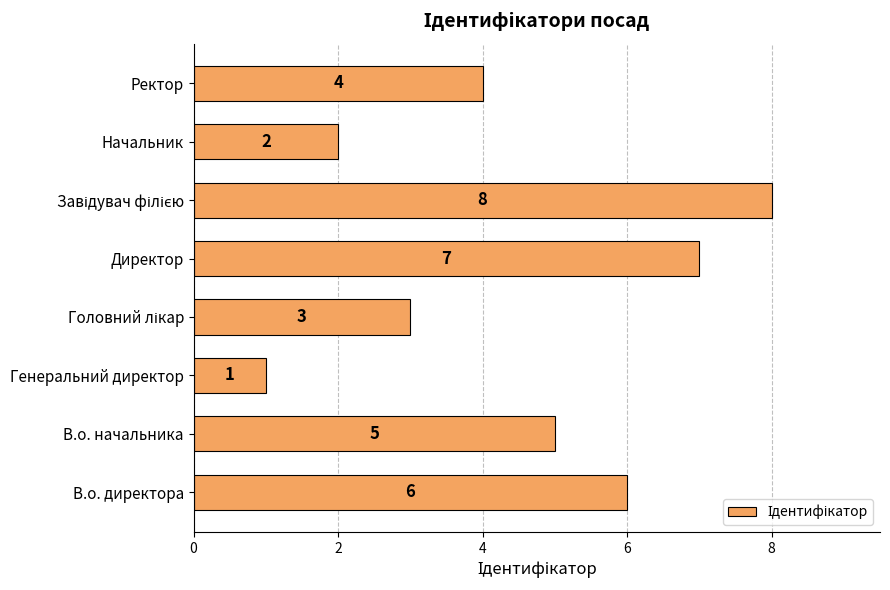

Are the bars horizontal?

Yes